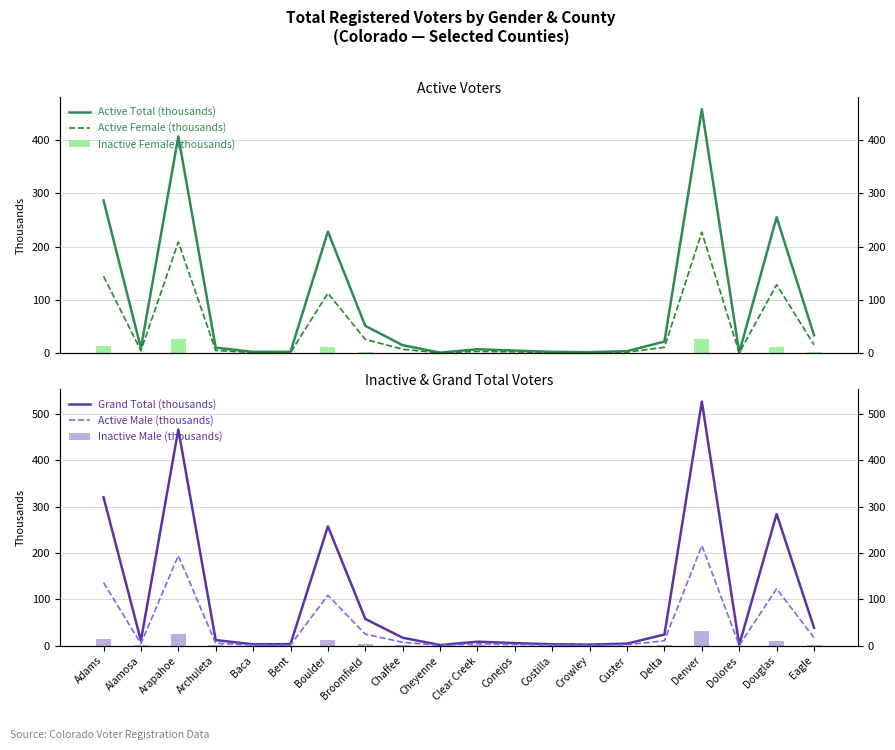

Reading left to right, list all the values displayed in this chart.

Active Total (thousands): Adams=286.8	Alamosa=9.4	Arapahoe=406.8	Archuleta=10.4	Baca=2.6	Bent=2.8	Boulder=228.3	Broomfield=51.4	Chaffee=15.1	Cheyenne=1.3	Clear Creek=7.5	Conejos=5.1	Costilla=2.6	Crowley=2.1	Custer=4.0	Delta=21.9	Denver=457.8	Dolores=1.6	Douglas=255.2	Eagle=33.8
Active Female (thousands): Adams=144.5	Alamosa=4.9	Arapahoe=208.7	Archuleta=5.3	Baca=1.3	Bent=1.4	Boulder=112.7	Broomfield=26.0	Chaffee=7.5	Cheyenne=0.6	Clear Creek=3.5	Conejos=2.6	Costilla=1.3	Crowley=1.0	Custer=2.0	Delta=11.2	Denver=227.1	Dolores=0.8	Douglas=128.7	Eagle=15.9
Inactive Female (thousands): Adams=13.9	Alamosa=0.7	Arapahoe=25.8	Archuleta=0.8	Baca=0.2	Bent=0.3	Boulder=11.4	Broomfield=2.8	Chaffee=0.9	Cheyenne=0.1	Clear Creek=0.5	Conejos=0.2	Costilla=0.2	Crowley=0.1	Custer=0.2	Delta=0.9	Denver=27.4	Dolores=0.1	Douglas=11.1	Eagle=1.7
Grand Total (thousands): Adams=320.1	Alamosa=11.0	Arapahoe=466.2	Archuleta=12.1	Baca=3.0	Bent=3.4	Boulder=257.5	Broomfield=57.8	Chaffee=17.2	Cheyenne=1.5	Clear Creek=8.7	Conejos=5.6	Costilla=3.0	Crowley=2.4	Custer=4.5	Delta=24.1	Denver=526.3	Dolores=1.9	Douglas=284.0	Eagle=38.6
Active Male (thousands): Adams=136.1	Alamosa=4.4	Arapahoe=194.2	Archuleta=5.1	Baca=1.3	Bent=1.4	Boulder=108.8	Broomfield=24.9	Chaffee=7.3	Cheyenne=0.6	Clear Creek=3.9	Conejos=2.5	Costilla=1.4	Crowley=1.0	Custer=2.0	Delta=10.7	Denver=216.0	Dolores=0.8	Douglas=122.9	Eagle=17.1
Inactive Male (thousands): Adams=14.7	Alamosa=0.7	Arapahoe=26.2	Archuleta=0.8	Baca=0.2	Bent=0.3	Boulder=13.0	Broomfield=2.9	Chaffee=1.0	Cheyenne=0.1	Clear Creek=0.6	Conejos=0.2	Costilla=0.2	Crowley=0.1	Custer=0.2	Delta=1.0	Denver=31.8	Dolores=0.2	Douglas=11.0	Eagle=2.3